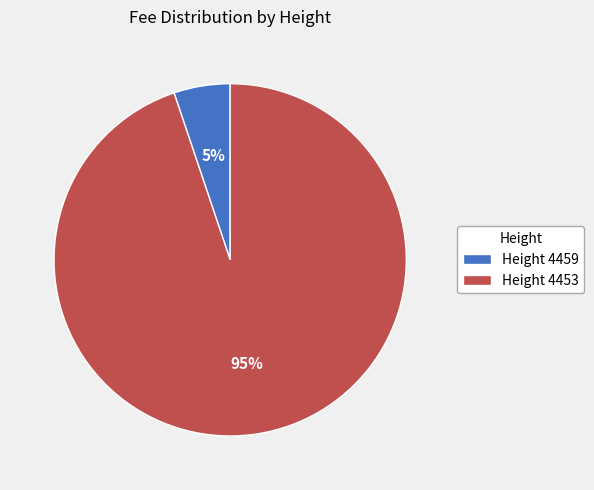

To the nearest percent, what percentage of the pie is Height 4459?

5%